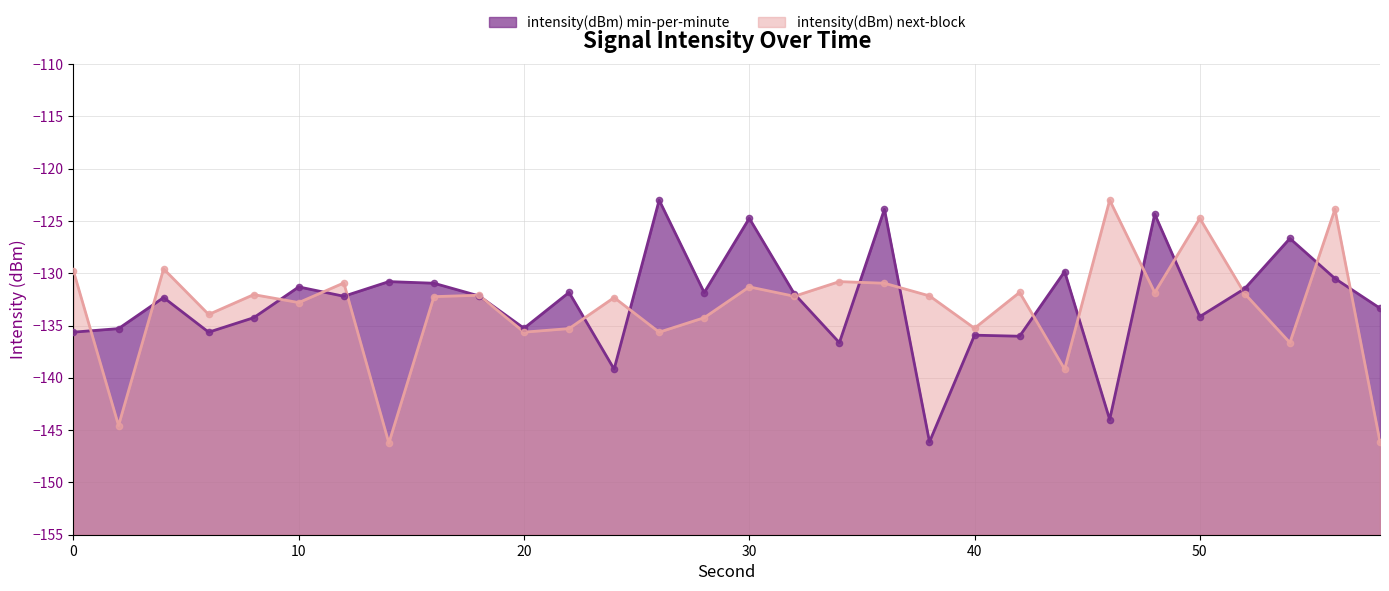

Is the value of intensity(dBm) next-block at 16 greater than the value of intensity(dBm) min-per-minute at 38?

Yes